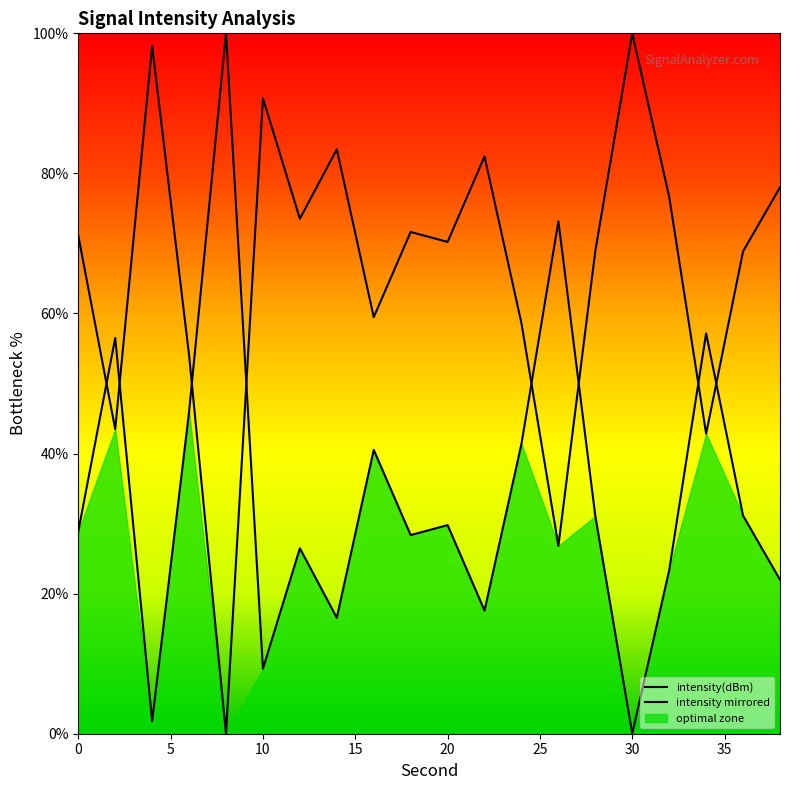

How many values exceed 71?

10